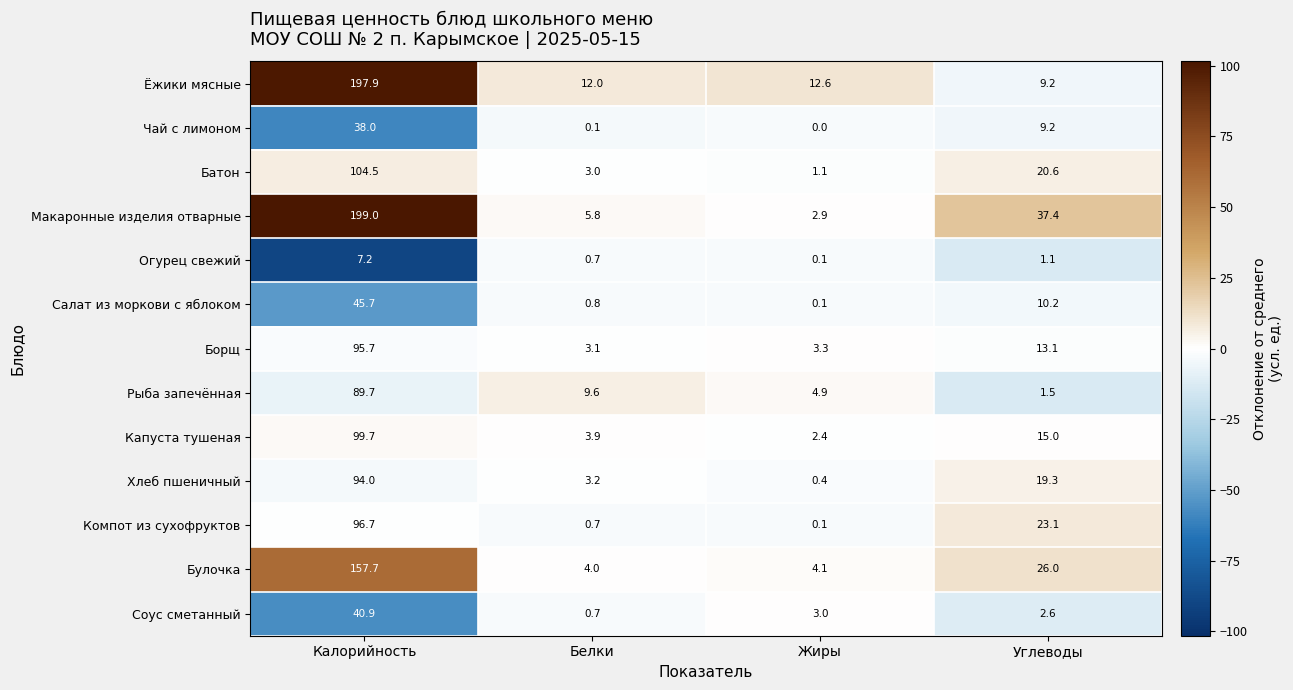

Which series changed the most between Жиры and Углеводы?

Макаронные изделия отварные